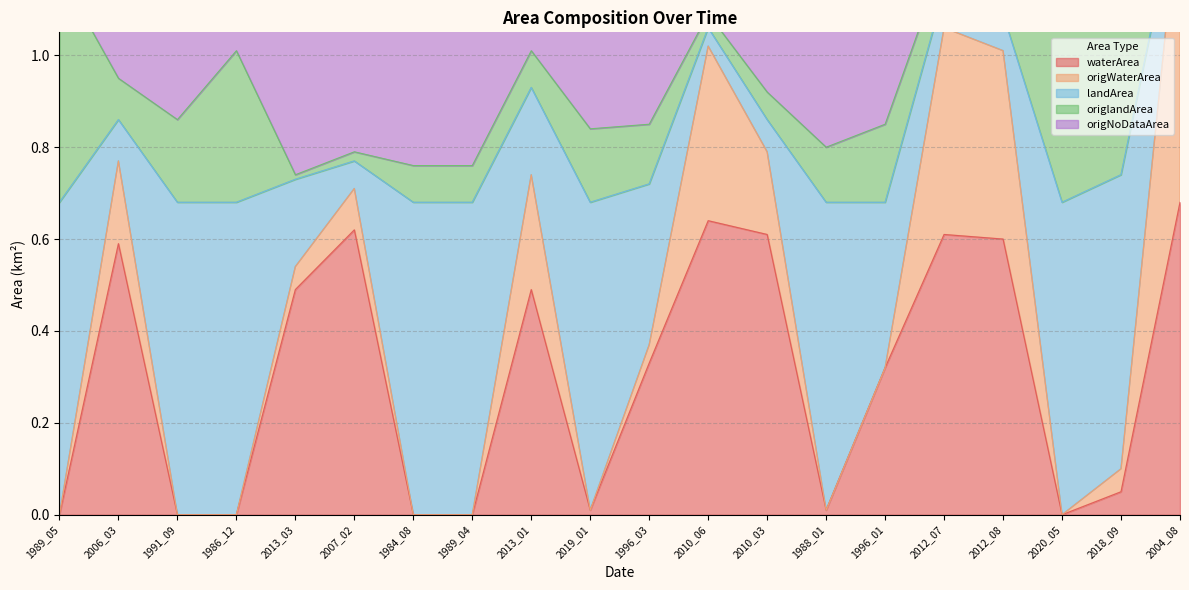

The value of waterArea at 2020_05 is 0.0. True or false?

True